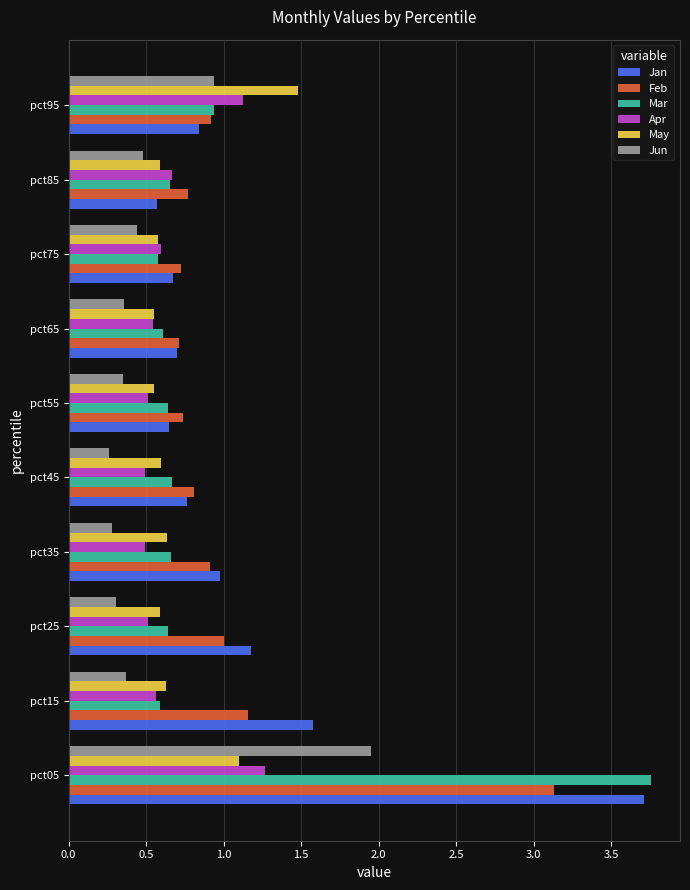

What is the difference between the maximum and minimum values in the Feb series?

2.4